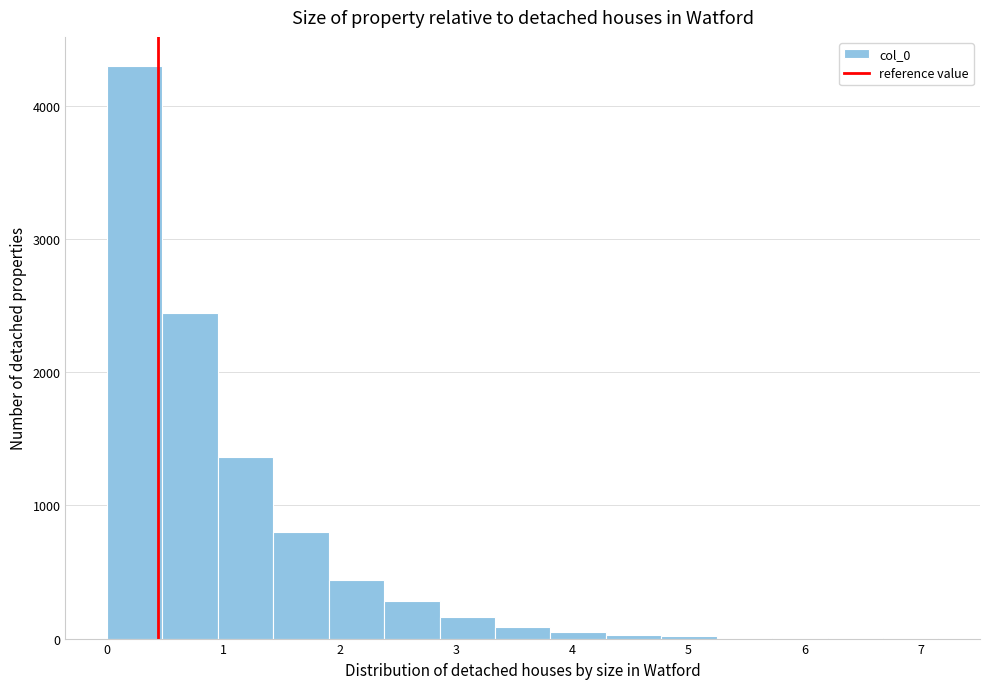

Reading left to right, transcribe this chart: for each bar, give the range it covers on the x-axis and its height. Neither the bar edges nor the heights are printed on the chart, so give them approximately, as read against the axes.

0.0 to 0.5: 4300
0.5 to 1.0: 2400
1.0 to 1.4: 1400
1.4 to 1.9: 800
1.9 to 2.4: 400
2.4 to 2.9: 300
2.9 to 3.3: 200
3.3 to 3.8: under 100
3.8 to 4.3: under 100
4.3 to 4.8: under 100
4.8 to 5.2: under 100
5.2 to 5.7: under 100
5.7 to 6.2: under 100
6.2 to 6.7: under 100
6.7 to 7.2: under 100